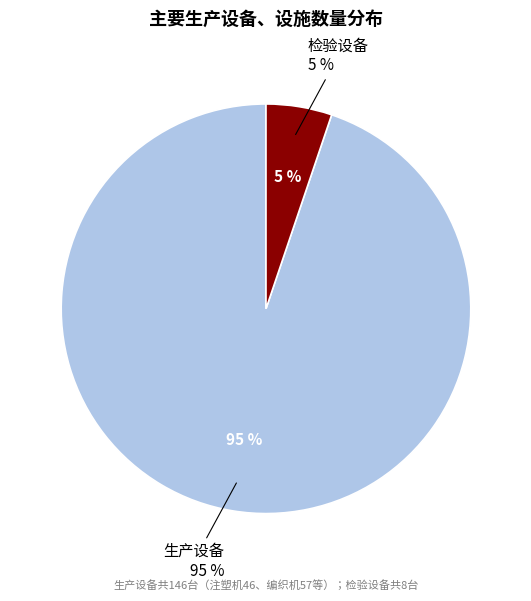

True or false: 全自动摆绳注塑智能一体机 accounts for 8% of the total.

False